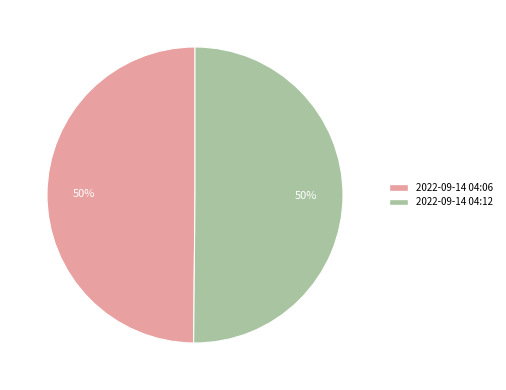

How many segments does this pie chart have?

2